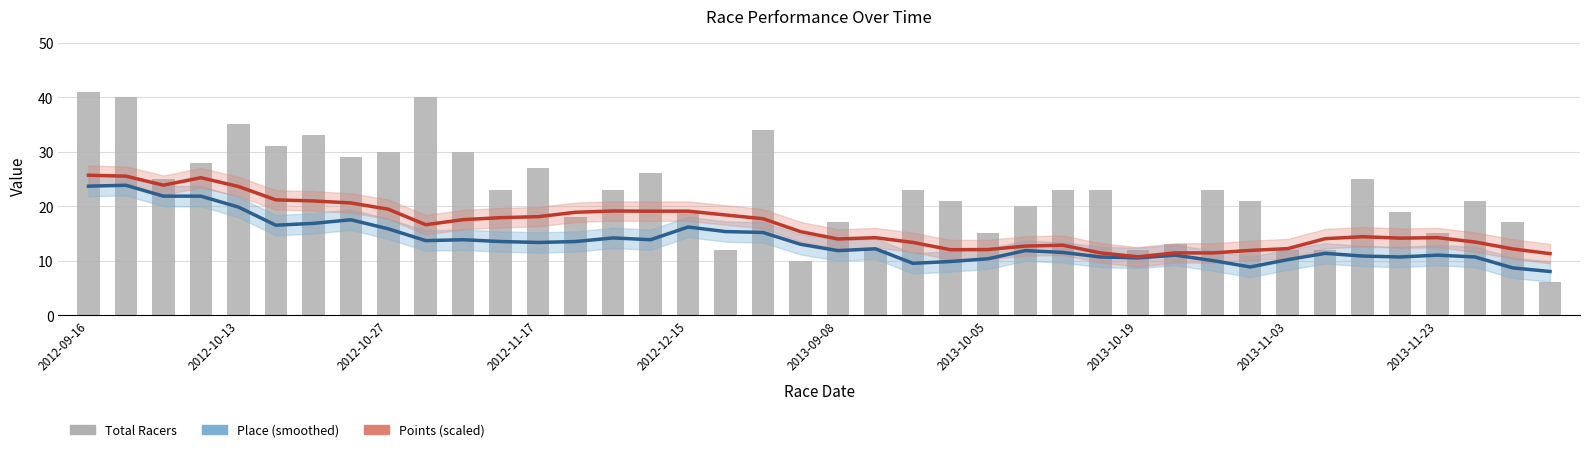

The Total Racers series shows 14.3 at 2012-11-17. True or false?

False